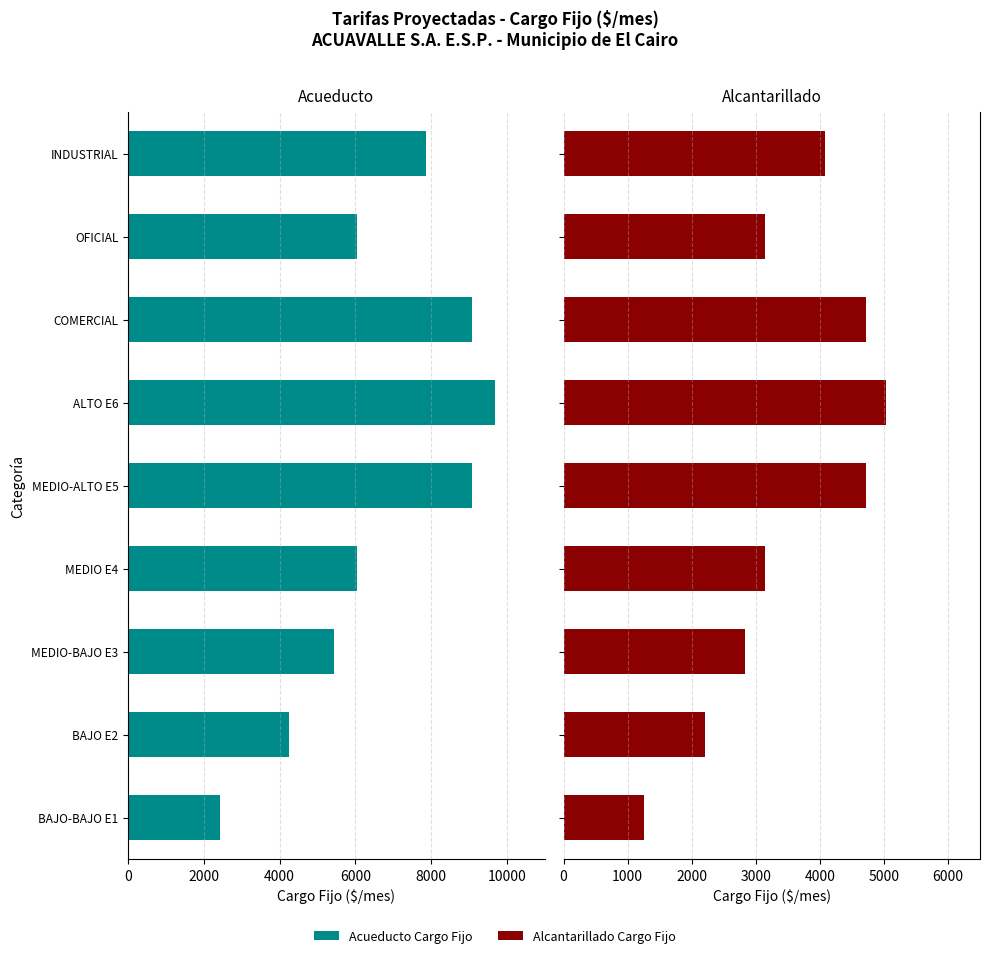

The Acueducto Cargo Fijo series shows -14840.9 at ALTO E6. True or false?

False